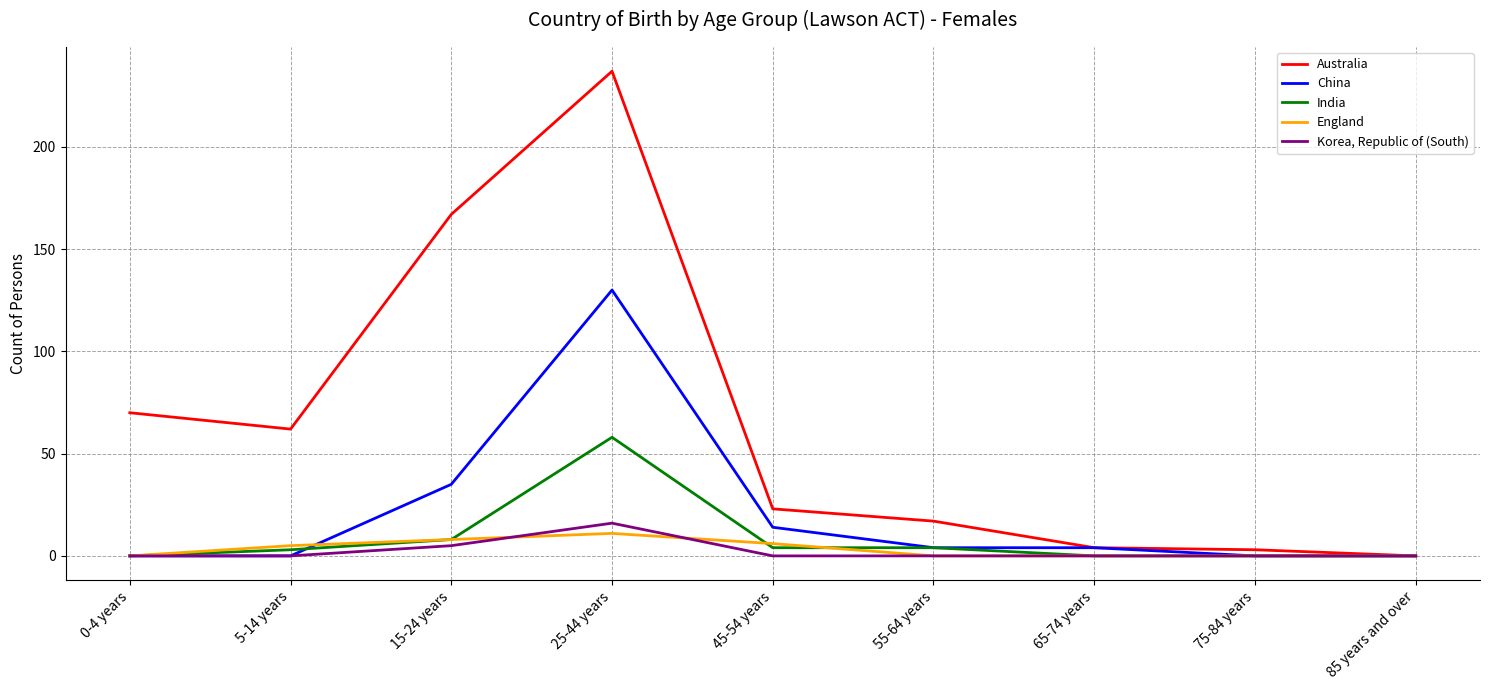

The value of Korea, Republic of (South) at 85 years and over is 0. True or false?

True